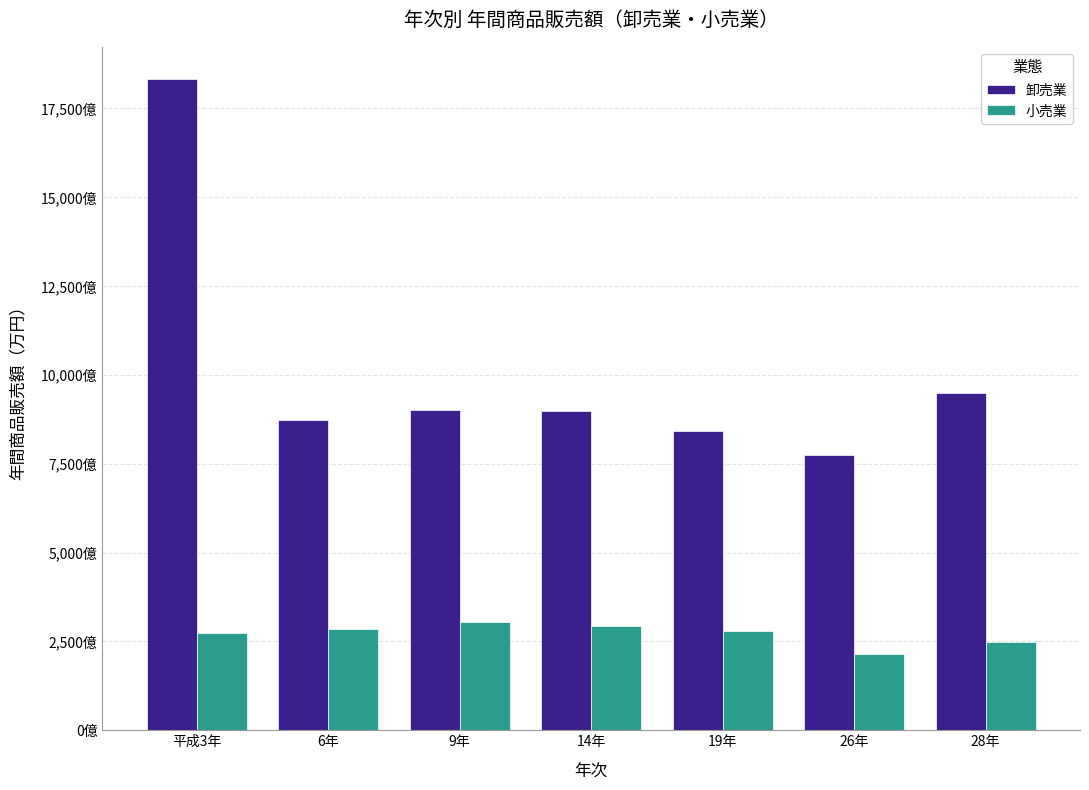

Are the bars horizontal?

No